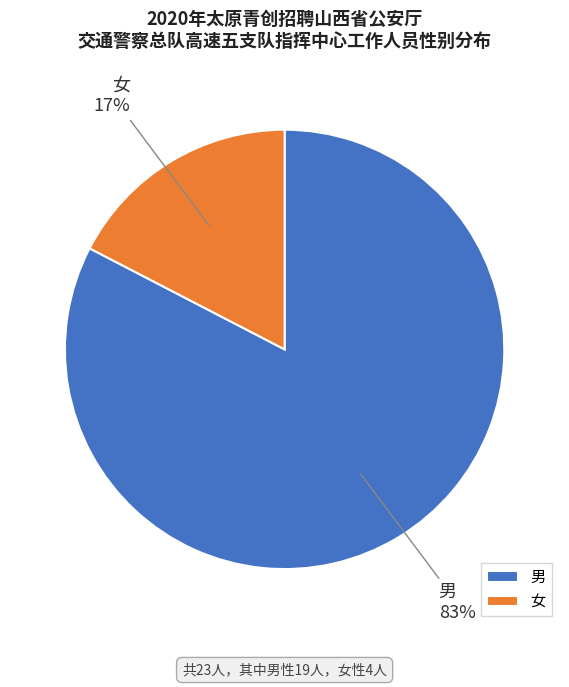

Count the number of slices in the pie.

2